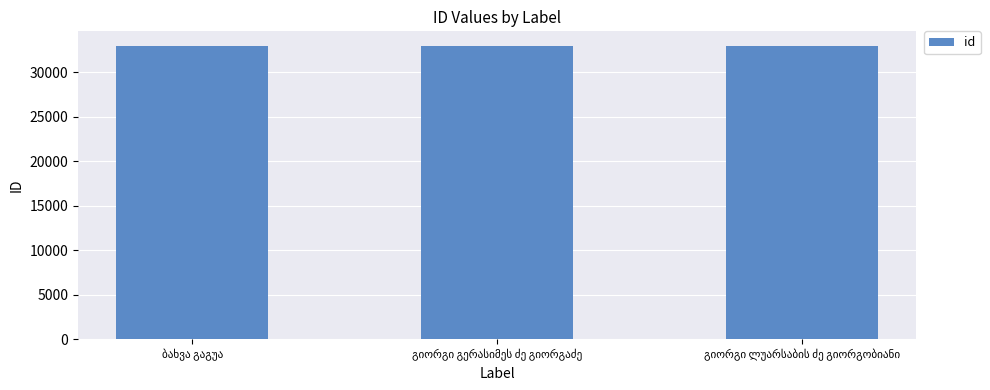

What is the smallest value displayed?

32929